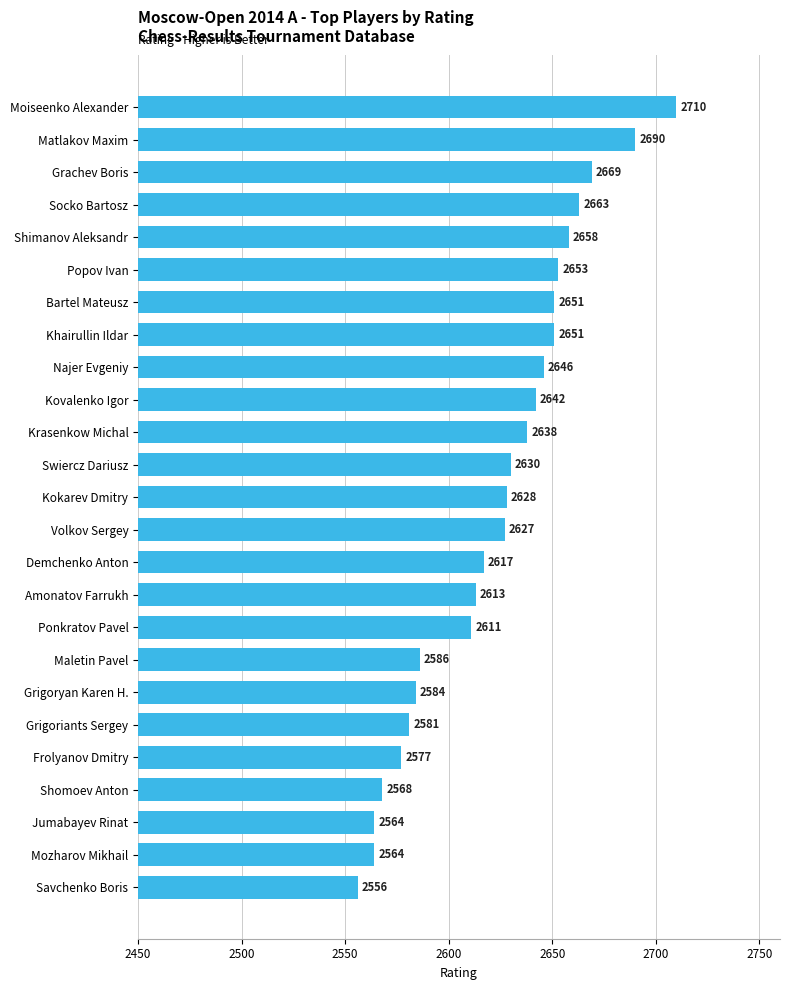

Between Krasenkow Michal and Bartel Mateusz, which is larger?

Bartel Mateusz